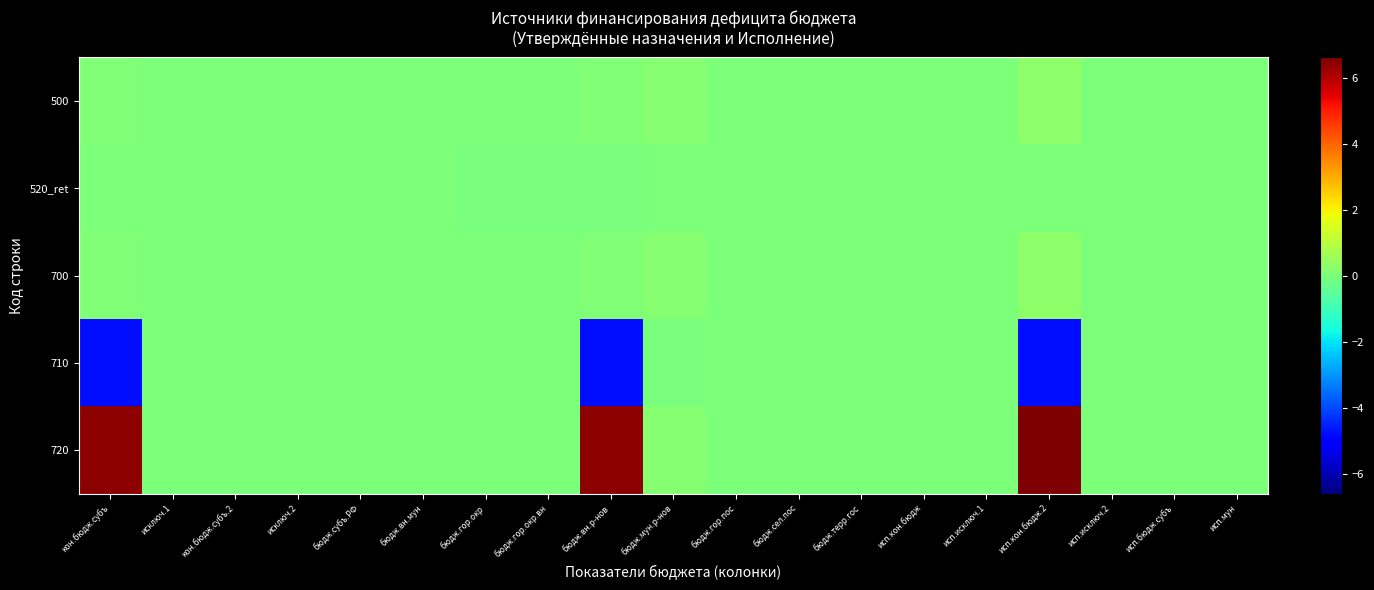

At which category does the chart reach its peak across all series?

исп.кон.бюдж.2